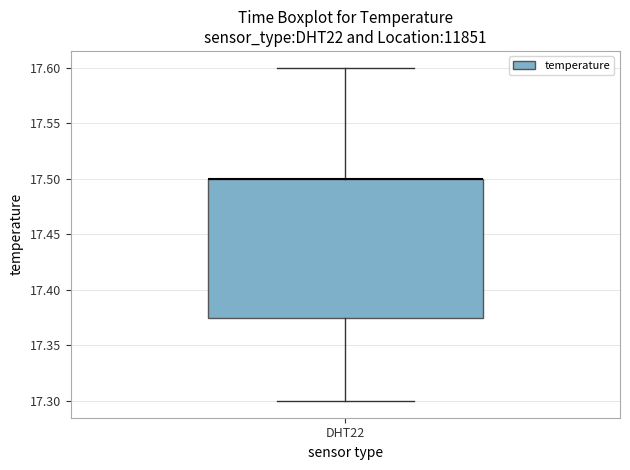

Transcribe this box plot: give where the median line is, the range the box spans, and where the two whiskers end, as read against the y-axis. The values are not printed on the chart, so give them approximately, as read against the axis.

median 17.500 (drawn on the box's upper edge), box 17.375 to 17.500, whiskers 17.300 to 17.600